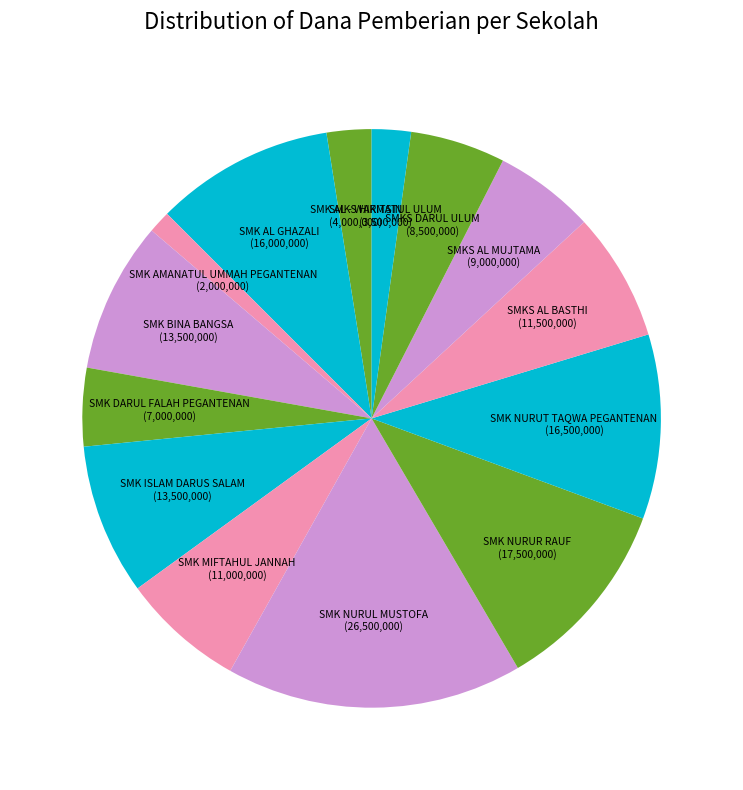

Does any single category account for the majority?

No